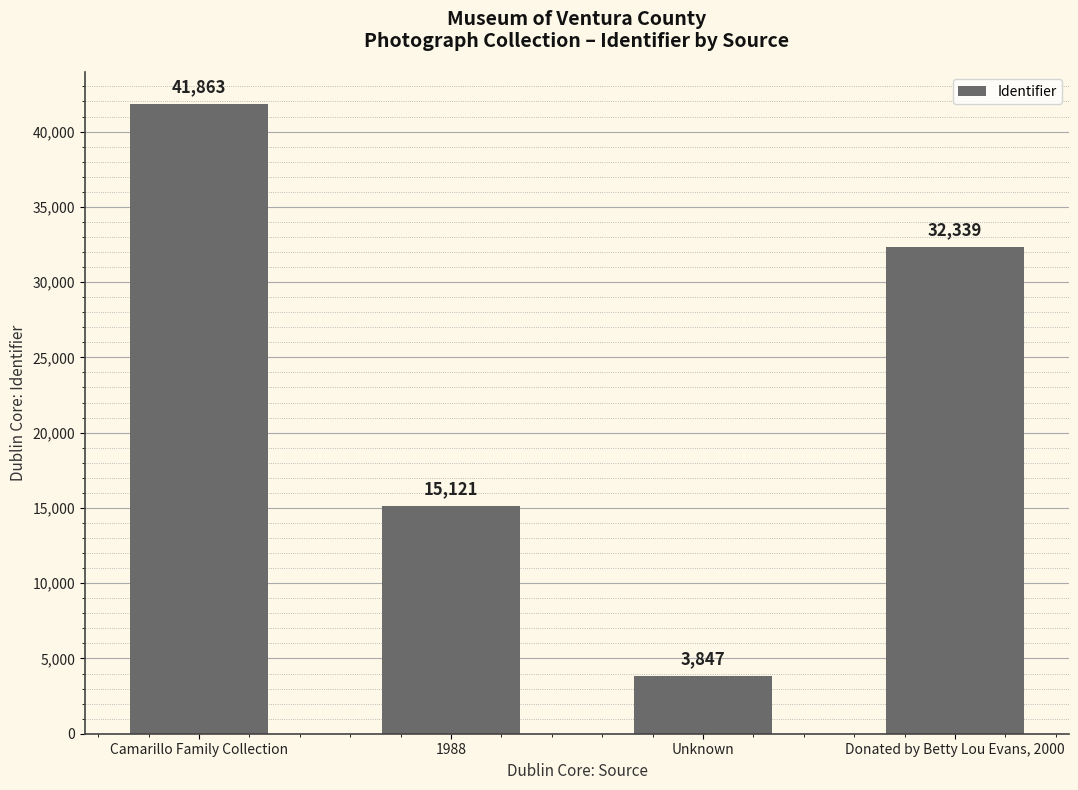

Count the number of categories in the chart.

4